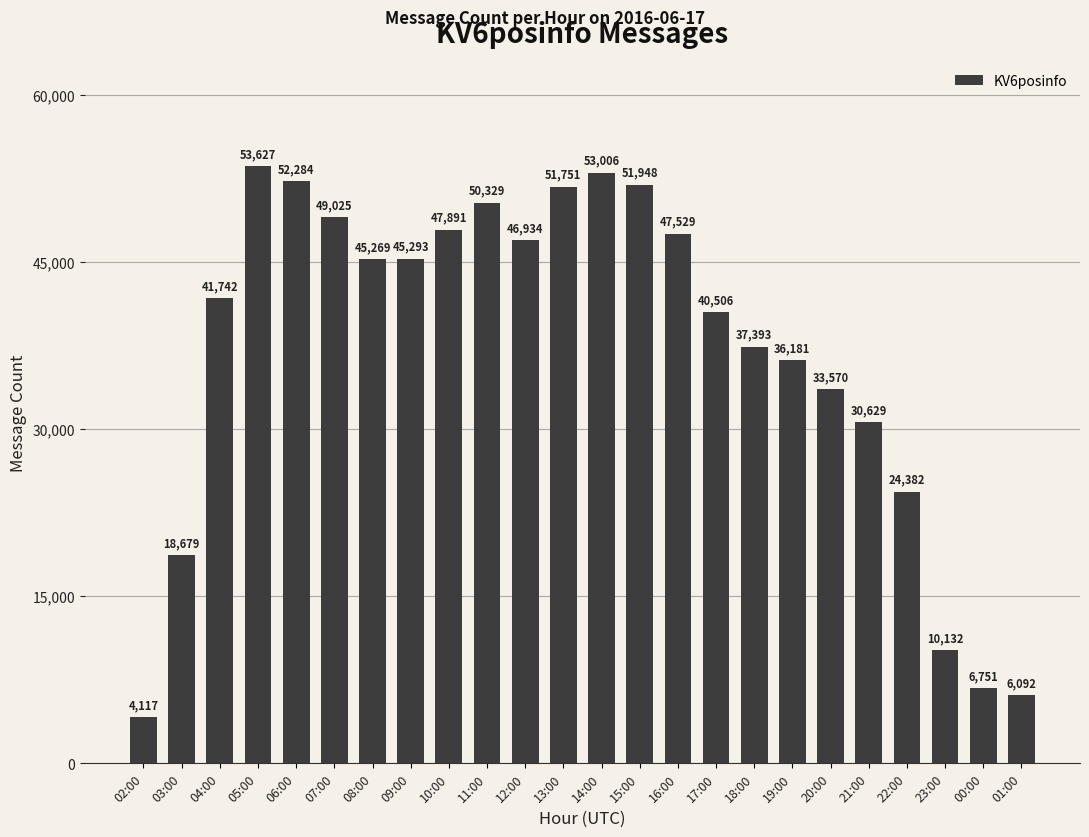

Is it true that the value at 12:00 is 46934?

True